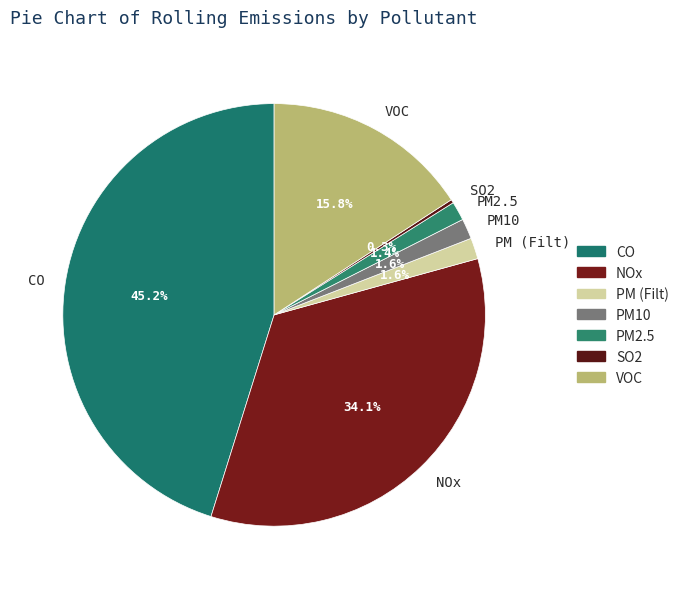

What is the largest slice in the pie chart?

CO